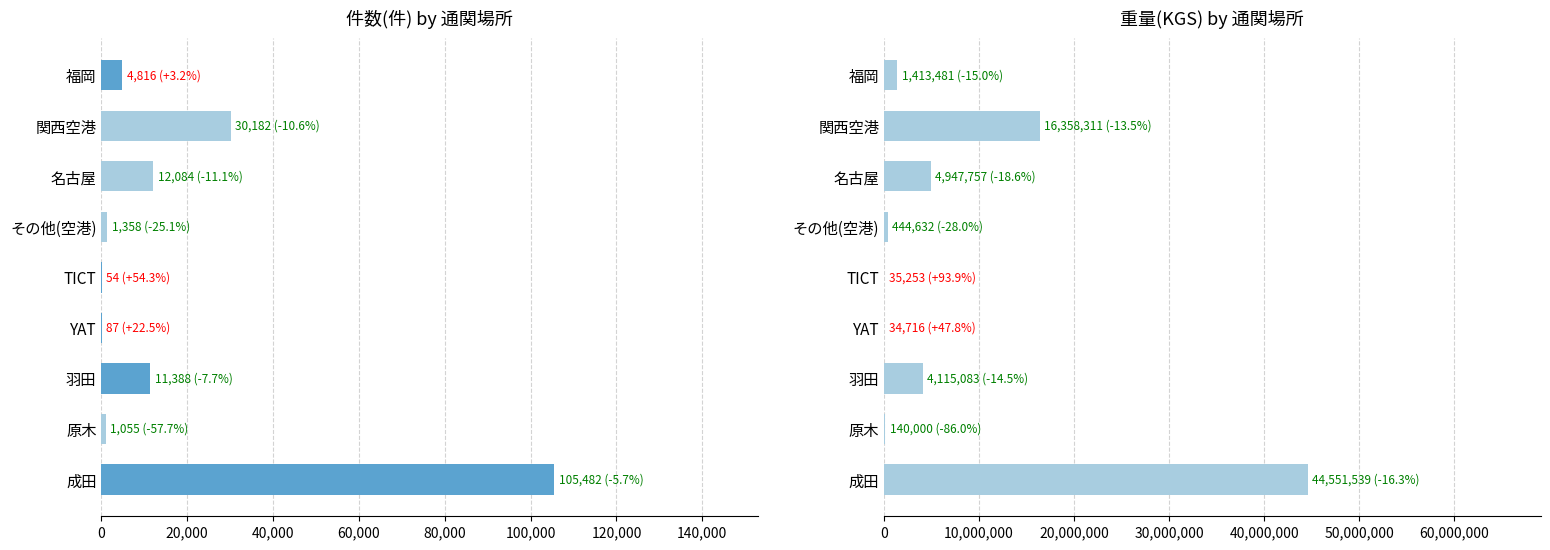

Which has a higher value, 羽田 or 関西空港?

関西空港